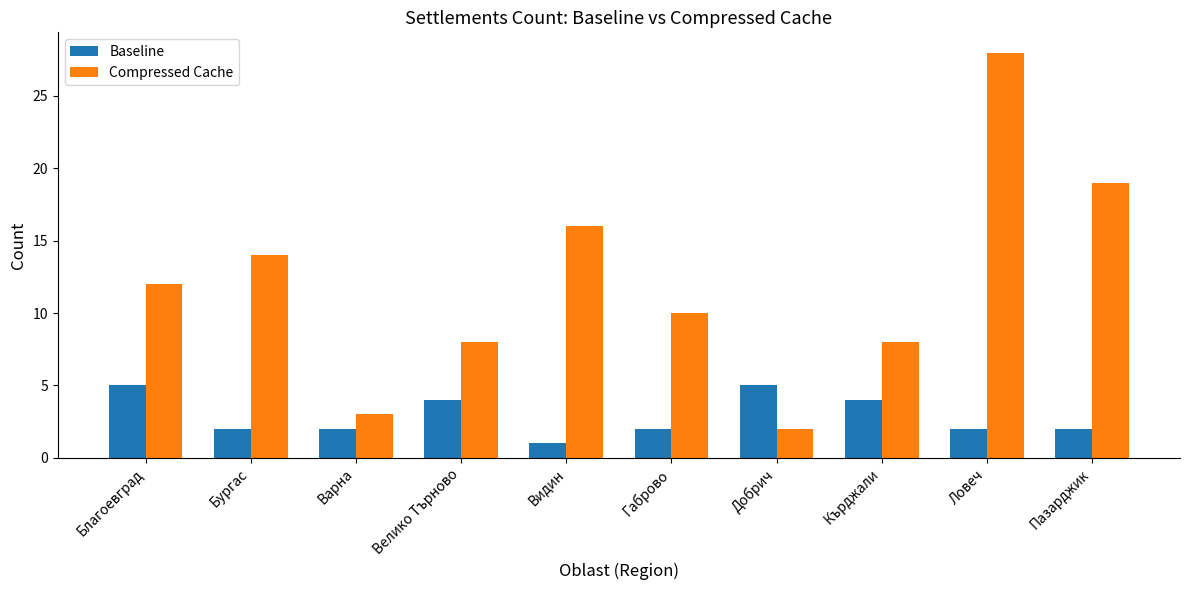

Reading left to right, transcribe all the data shown in this chart.

Baseline: Благоевград=5	Бургас=2	Варна=2	Велико Търново=4	Видин=1	Габрово=2	Добрич=5	Кърджали=4	Ловеч=2	Пазарджик=2
Compressed Cache: Благоевград=12	Бургас=14	Варна=3	Велико Търново=8	Видин=16	Габрово=10	Добрич=2	Кърджали=8	Ловеч=28	Пазарджик=19